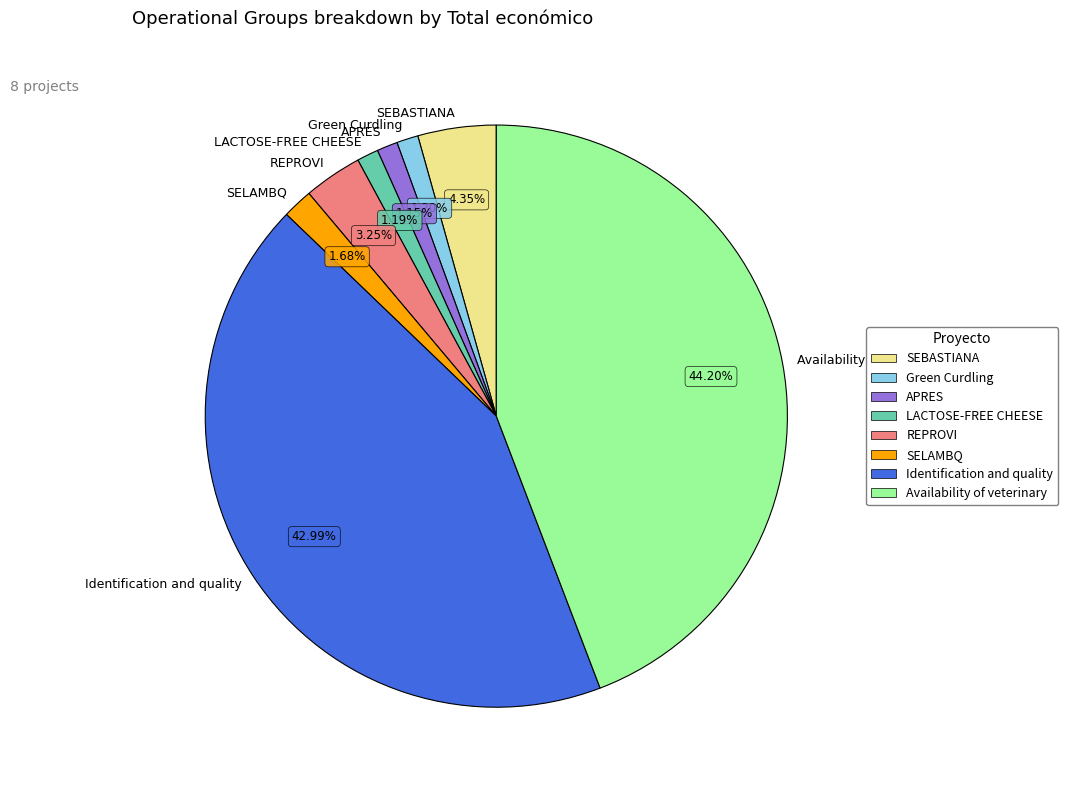

Is SELAMBQ the majority of the pie?

No